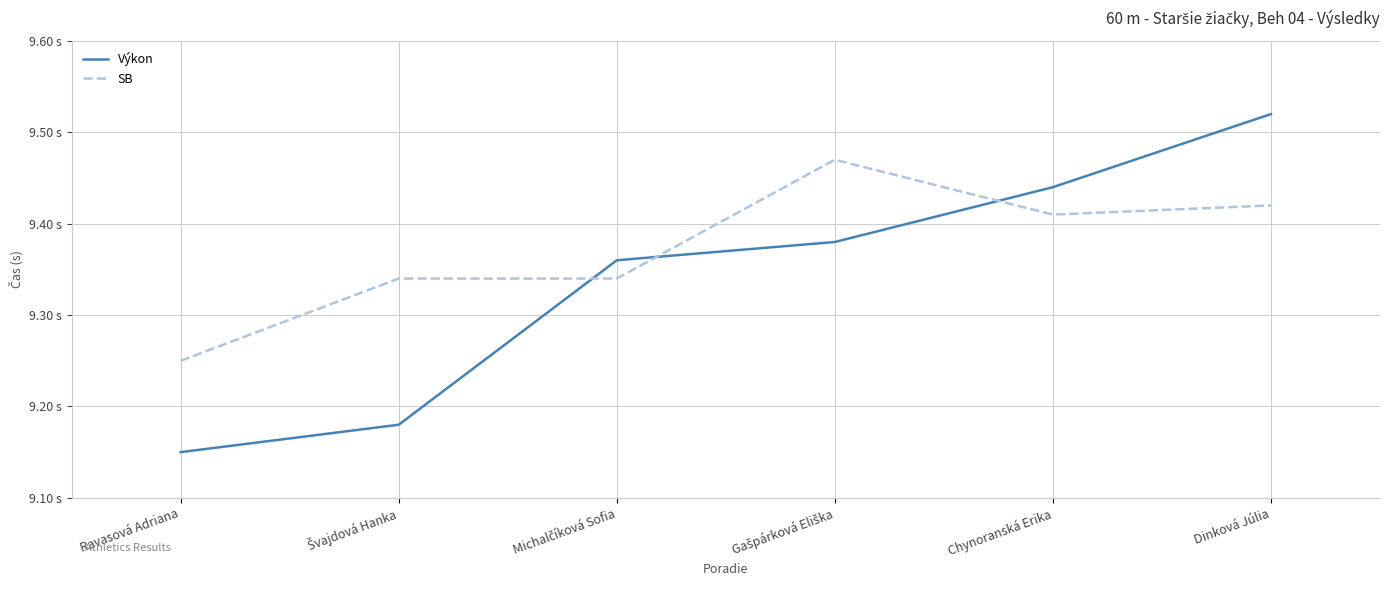

Rank the categories by Výkon value from highest to lowest.

Dinková Júlia, Chynoranská Erika, Gašpárková Eliška, Michalčíková Sofia, Švajdová Hanka, Ravasová Adriana